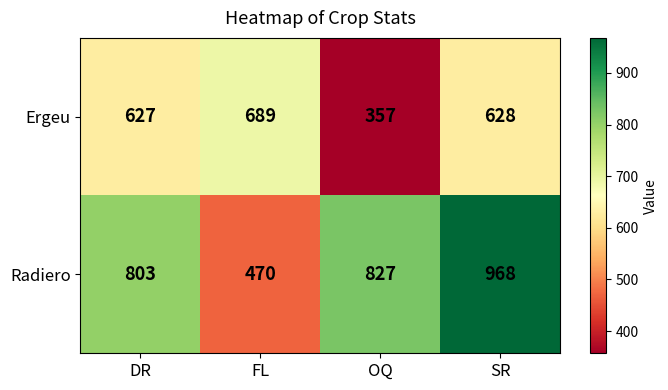

Reading left to right, extract all data points from this chart.

Ergeu: DR=627	FL=689	OQ=357	SR=628
Radiero: DR=803	FL=470	OQ=827	SR=968